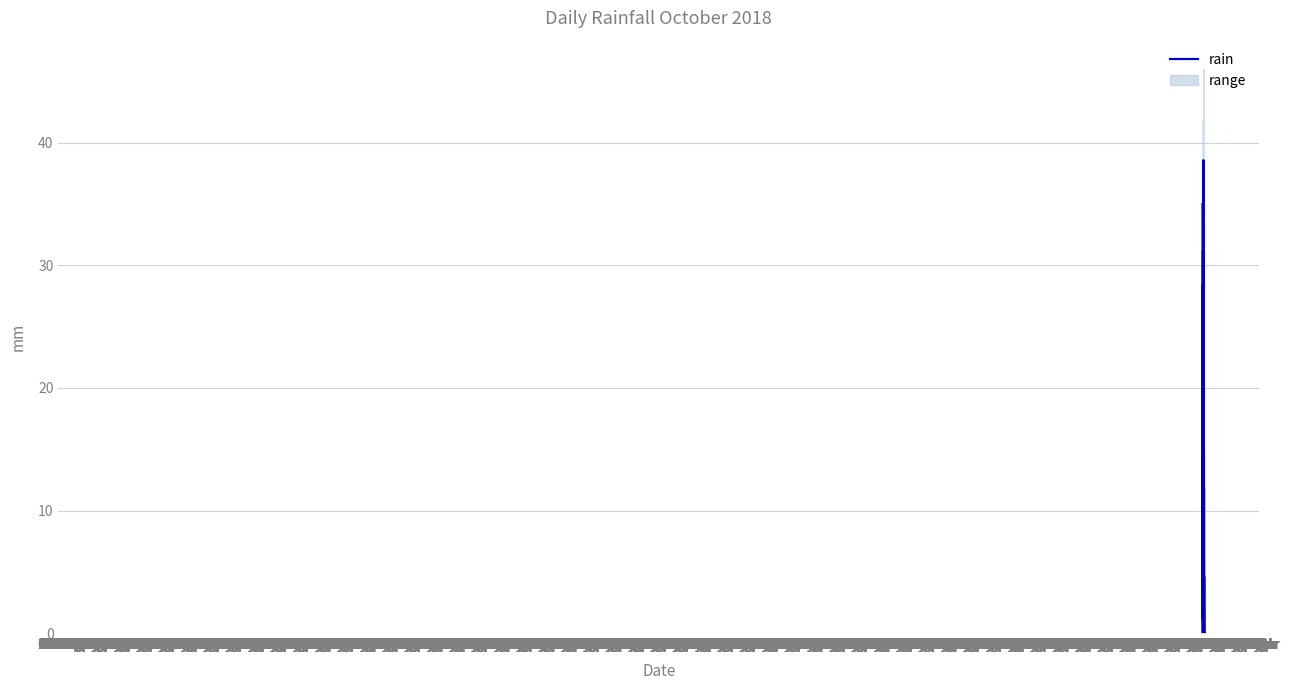

What is the label of the 10th point from the right?

19 Oct